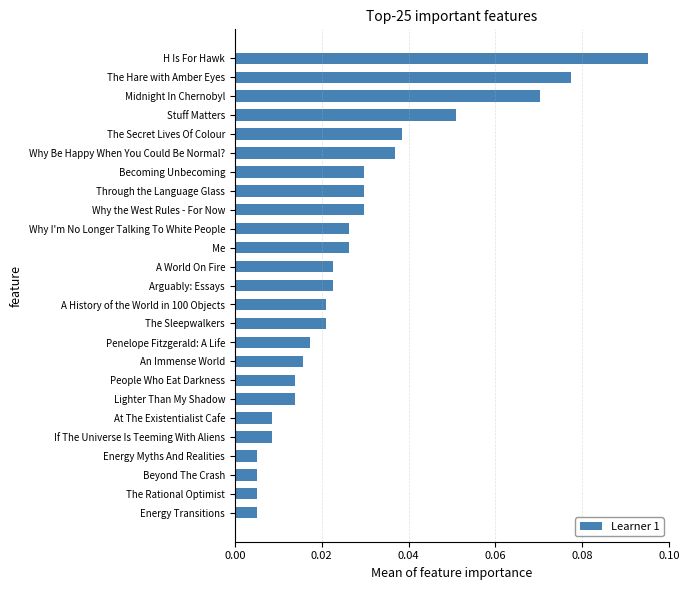

Which label corresponds to the largest value in the chart?

H Is For Hawk